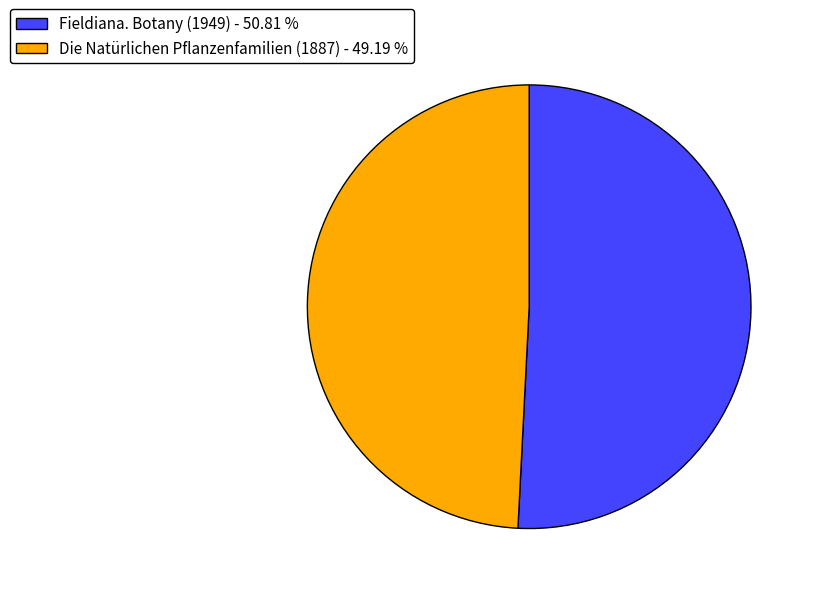

Which has a higher value, Die Natürlichen Pflanzenfamilien (1887) - 49.19 % or Fieldiana. Botany (1949) - 50.81 %?

Fieldiana. Botany (1949) - 50.81 %